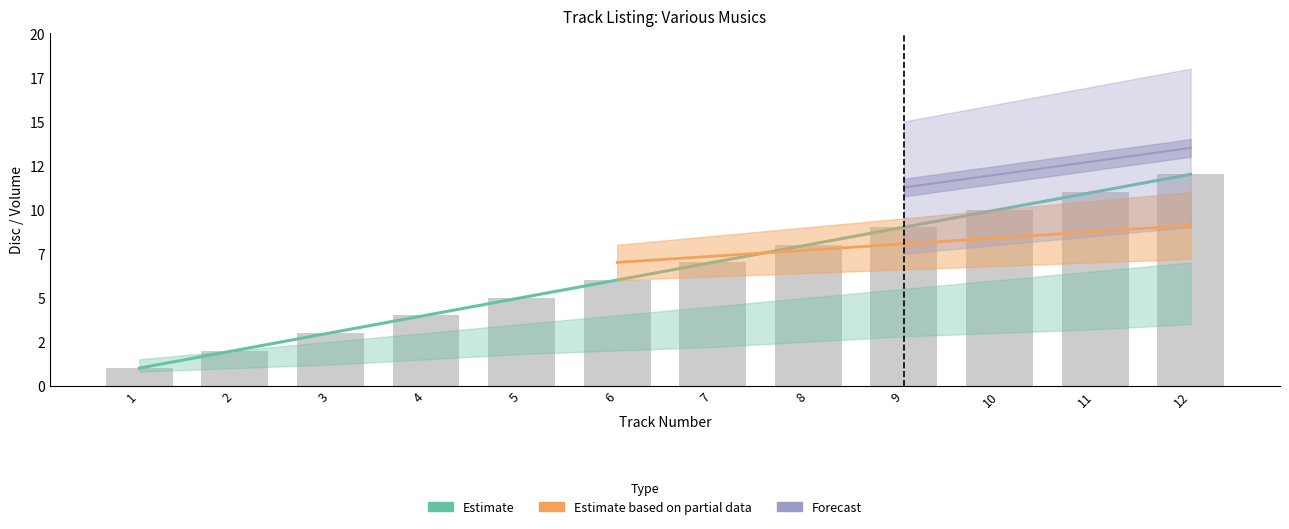

What is the greatest value displayed?

12